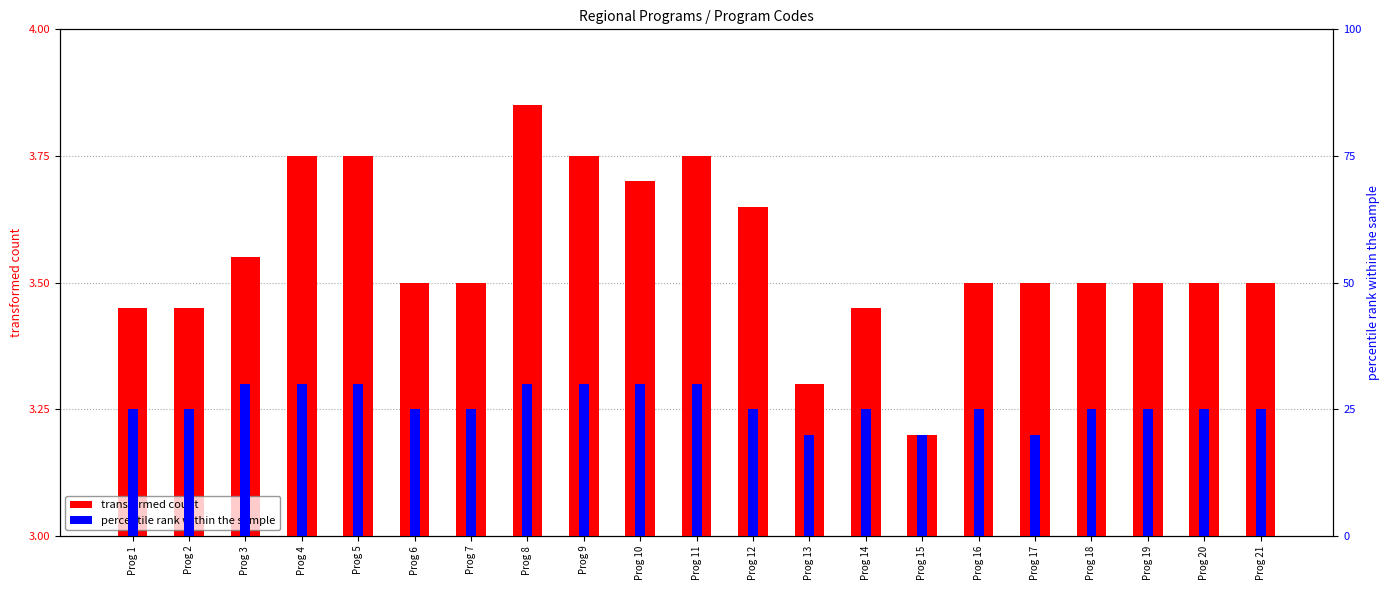

What is the approximate value of percentile rank within the sample at Prog 17?

20.0